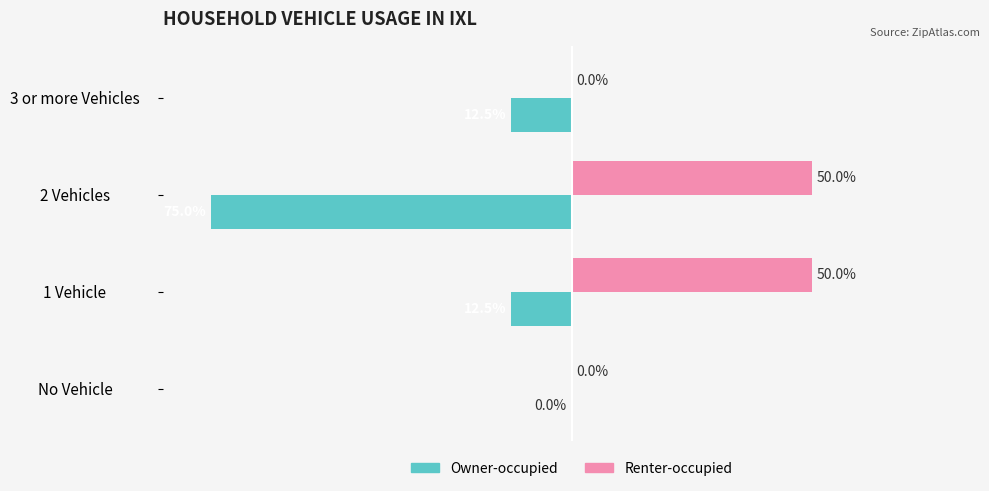

At which label does Owner-occupied reach its peak?

No Vehicle